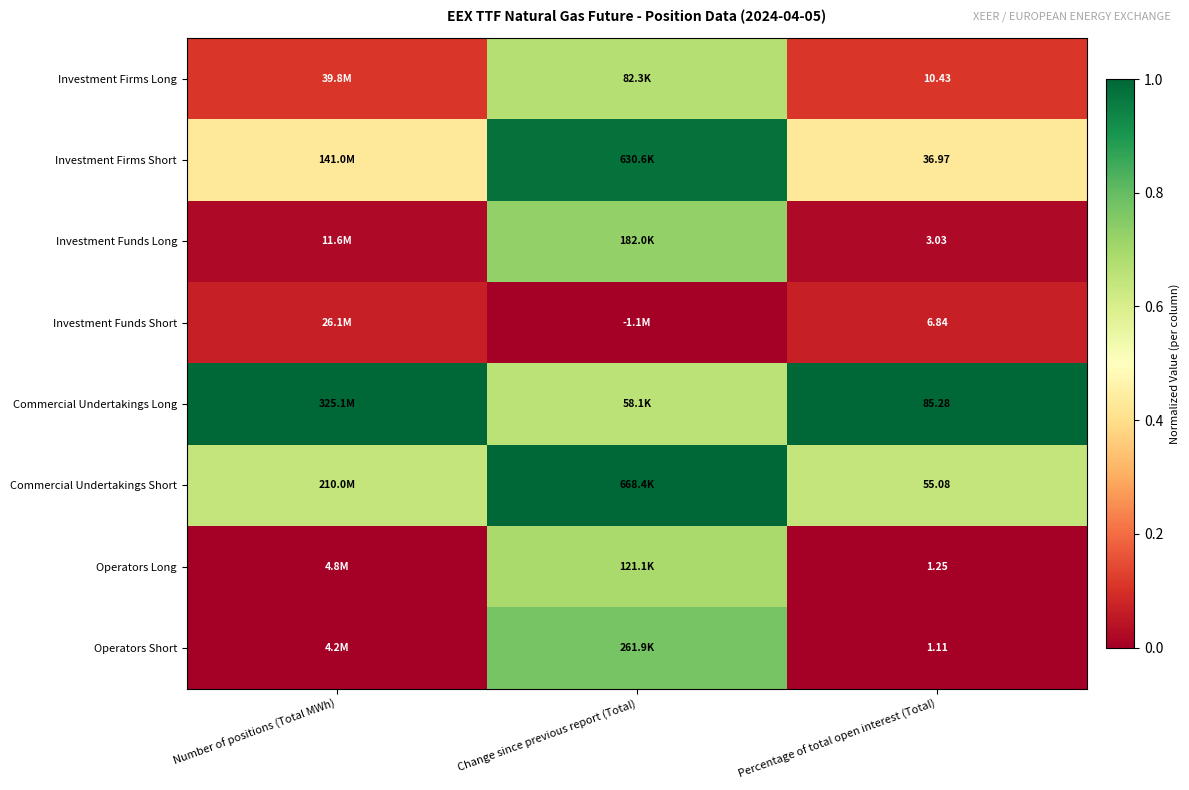

How many data points does each series have?

3